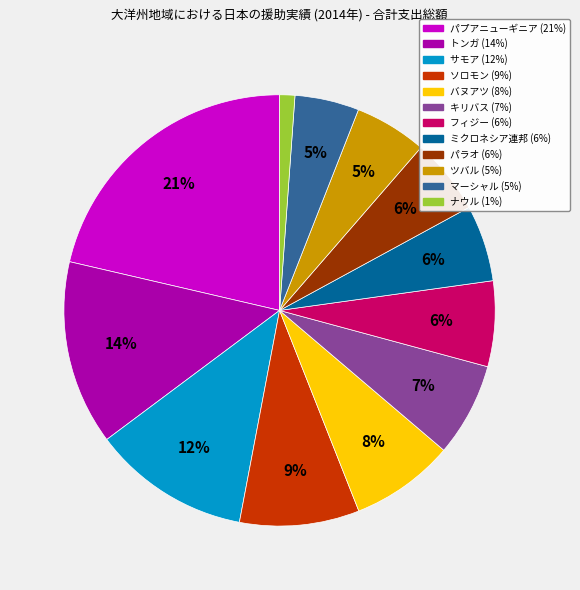

The キリバス slice represents 1% of the pie. True or false?

False